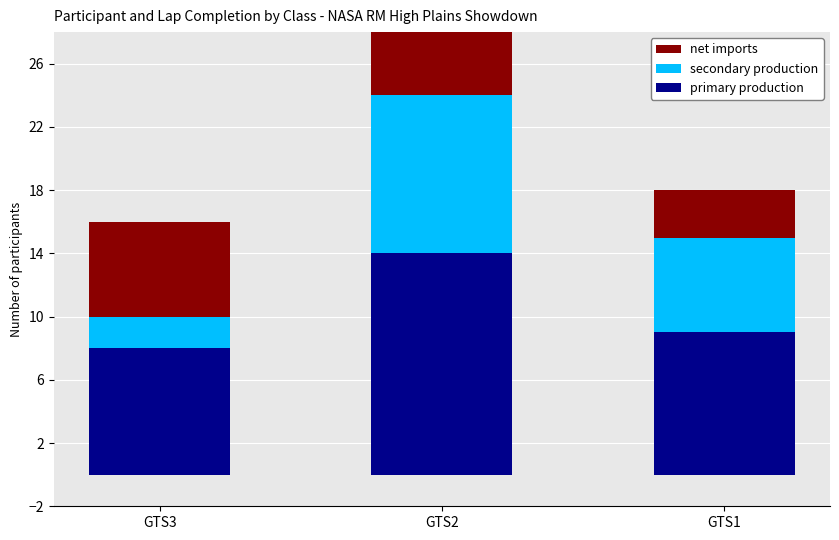

What is the total value across all series at GTS2?

28